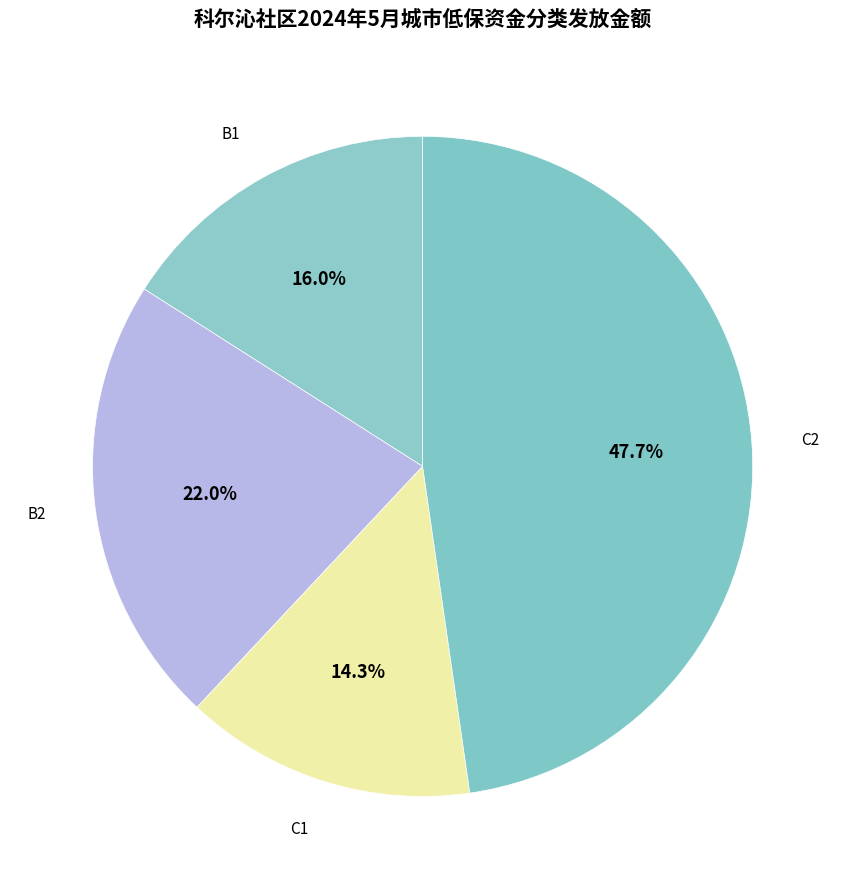

How much of the chart is everything except C1?

85.7%